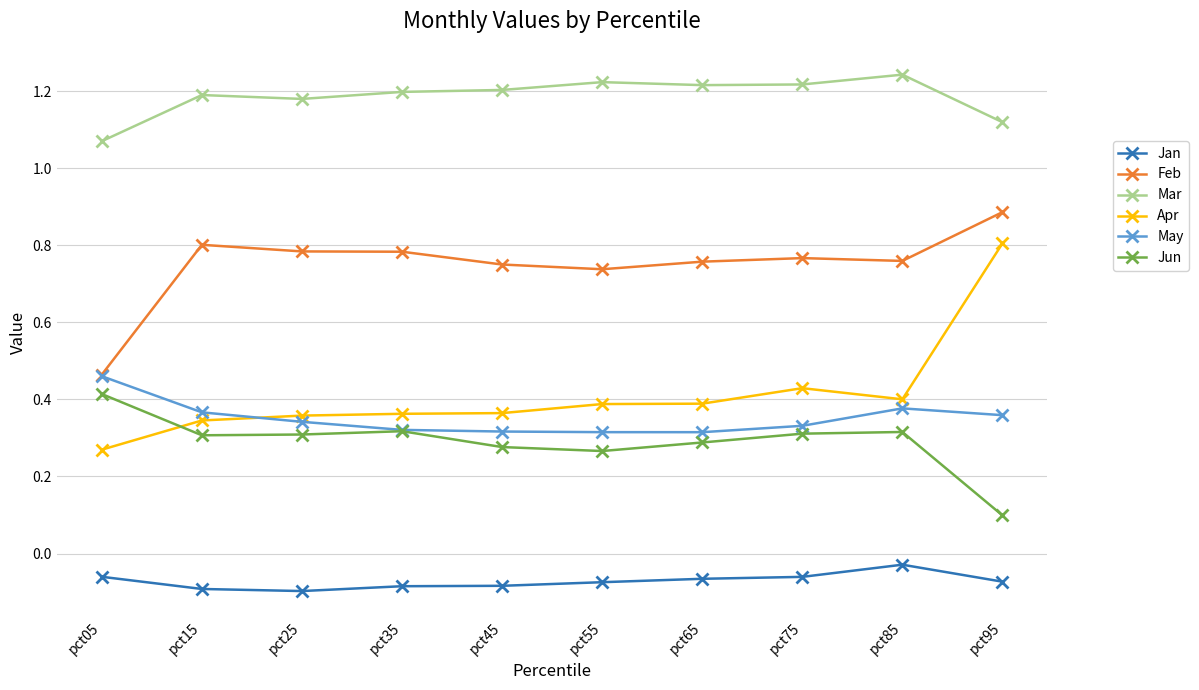

Which series has the largest range (max minus min)?

Apr